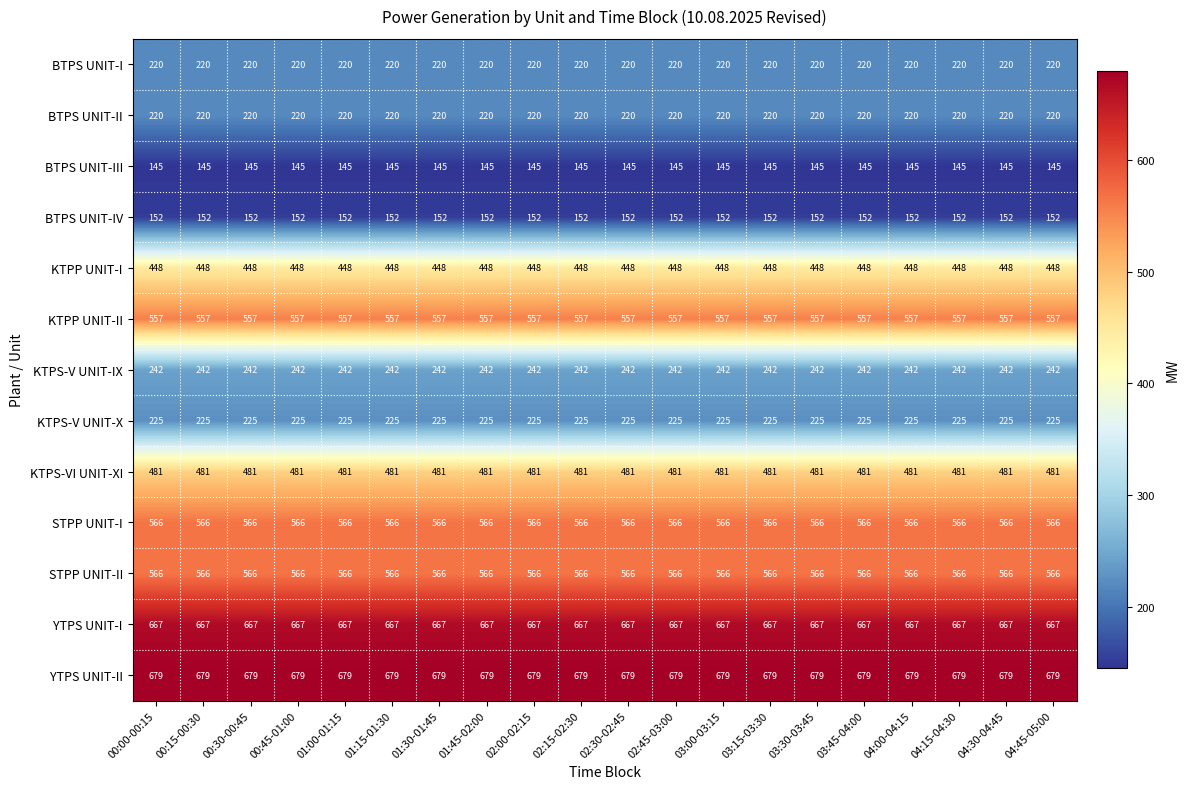

What is the lowest value of the BTPS UNIT-I series?

220